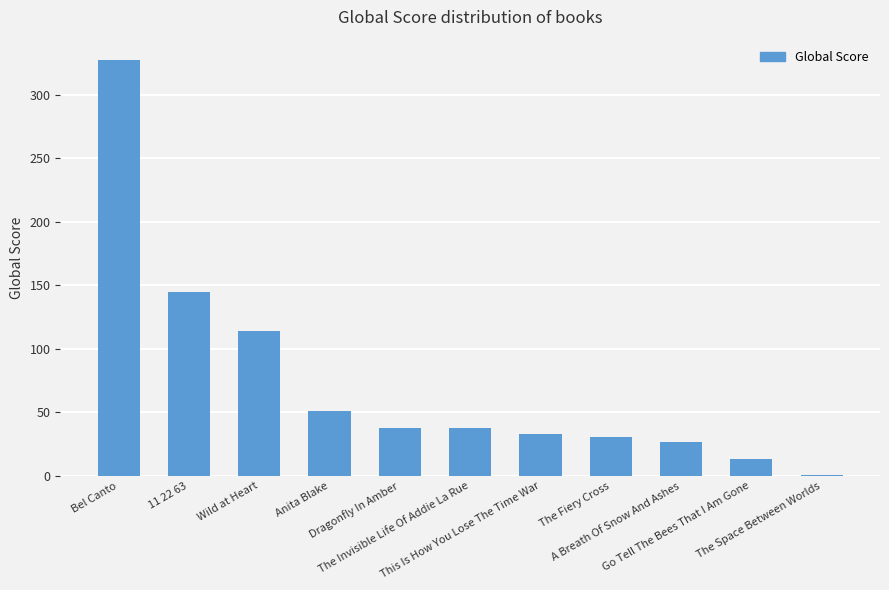

How many series are shown in this chart?

1